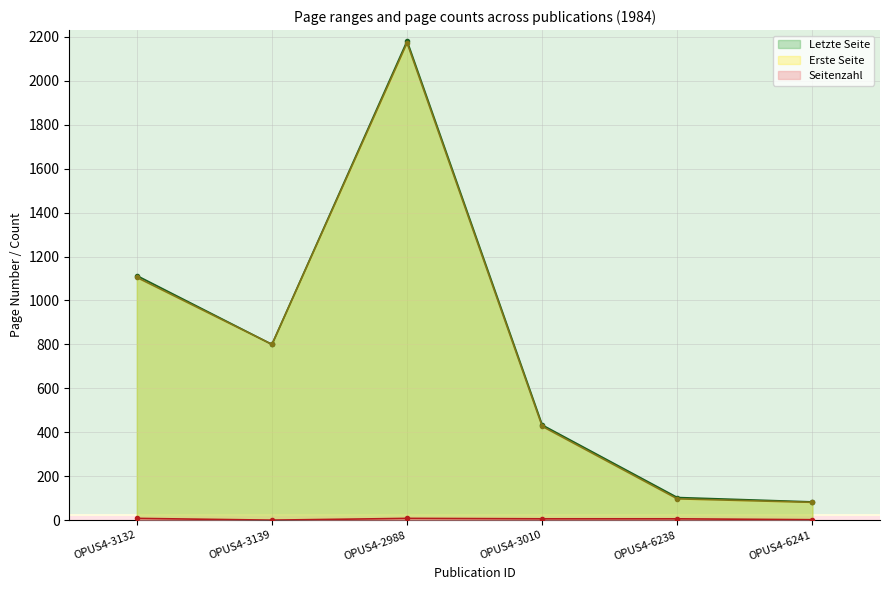

What is the total value across all series at OPUS4-3139?

1600